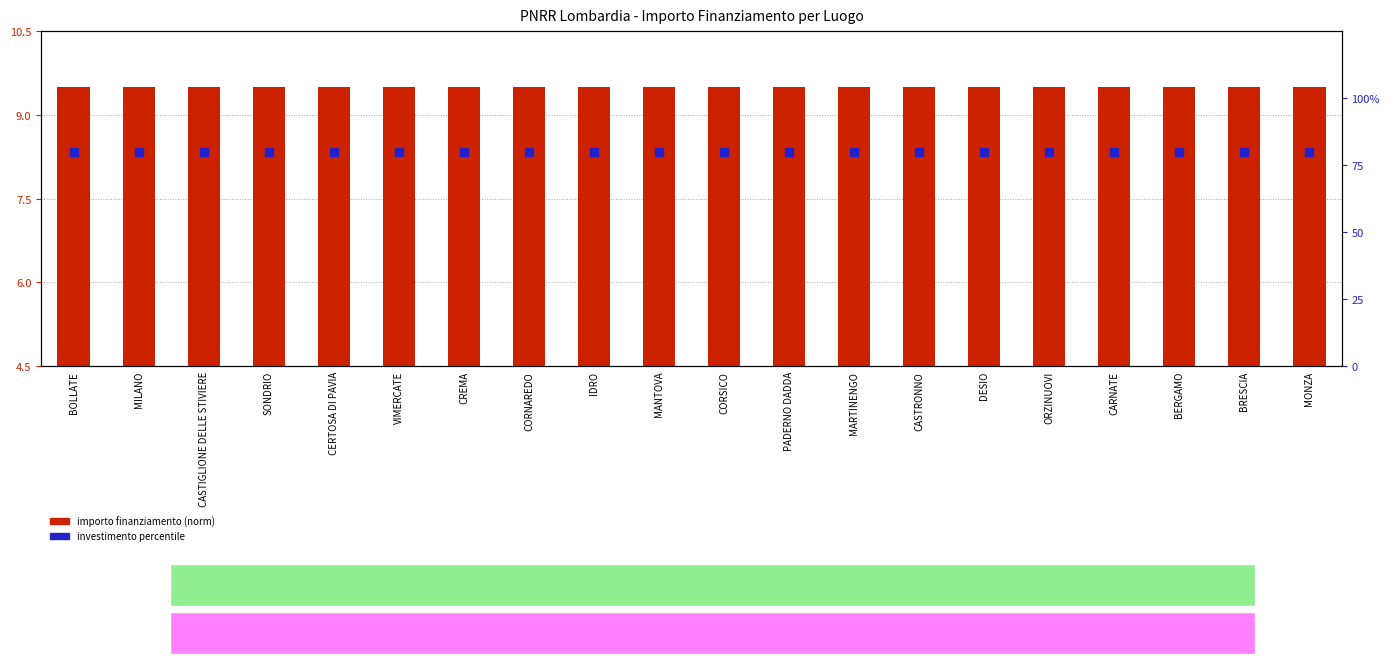

List the series in order of their overall mean, lowest first.

importo finanziamento, investimento (norm)